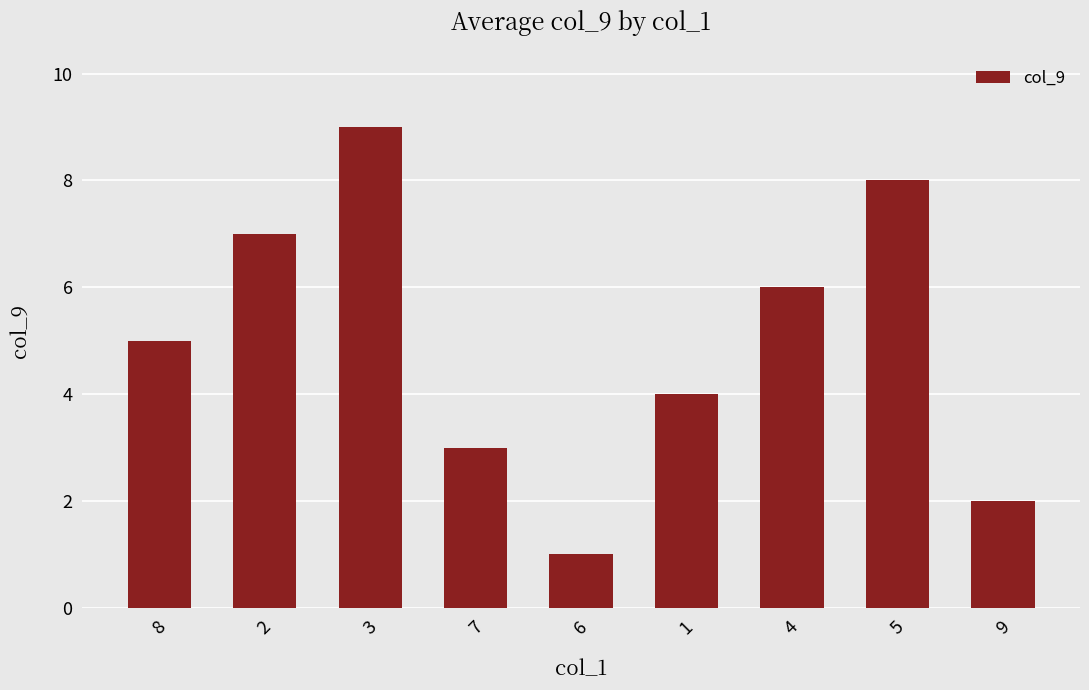

What is the label of the 2nd bar from the right?

5